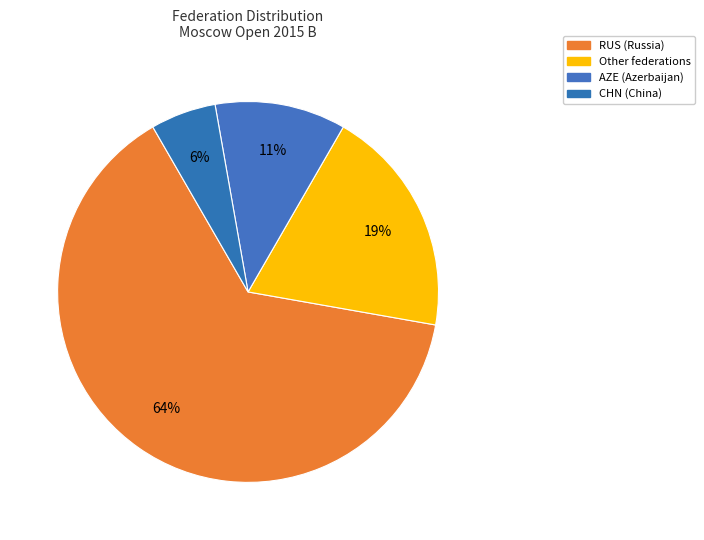

Count the number of slices in the pie.

4